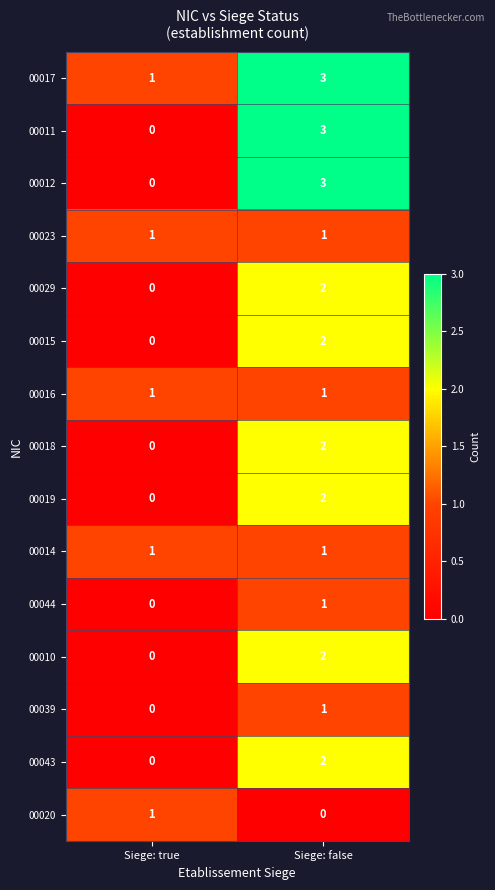

Rank the categories by 00043 value from highest to lowest.

Siege: false, Siege: true